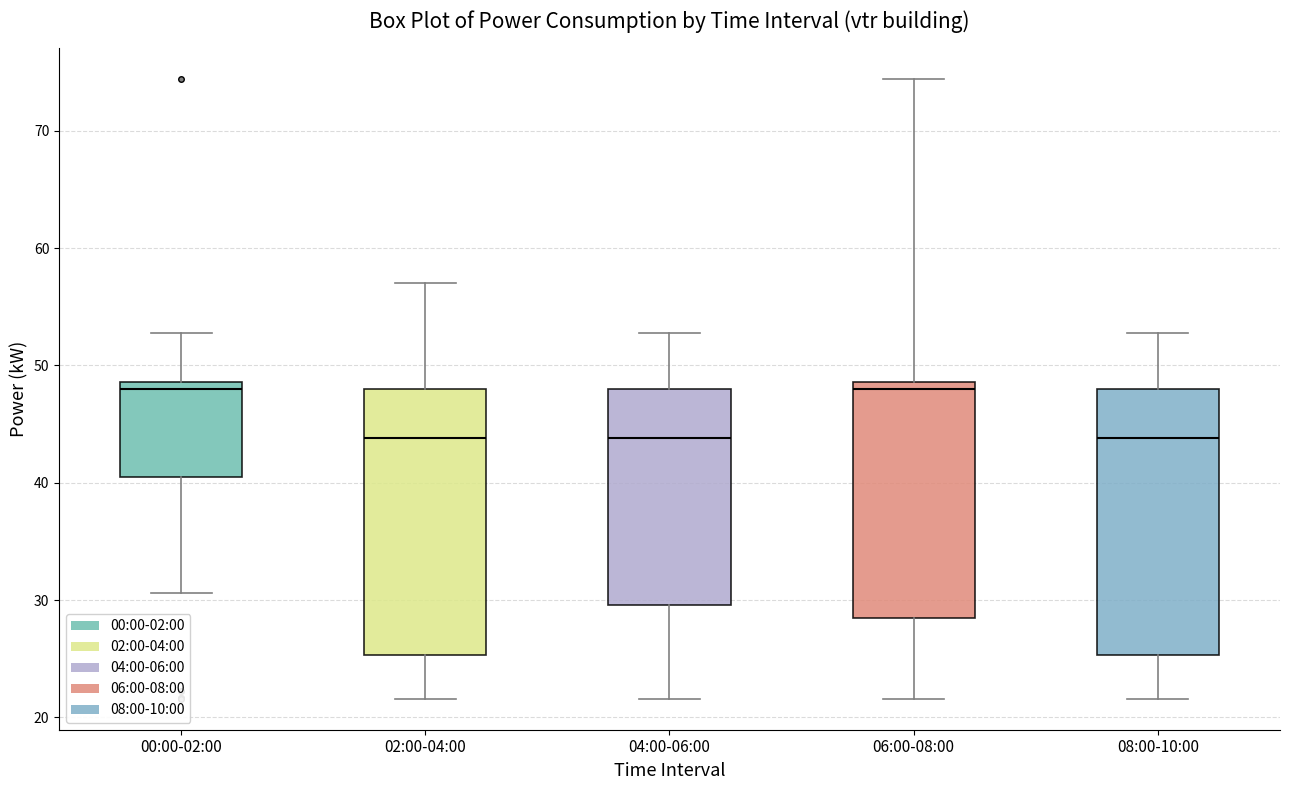

Where does the median line of the box for 08:00-10:00 sit on the y-axis? The values are not printed on the chart, so give them approximately, as read against the axis.

44